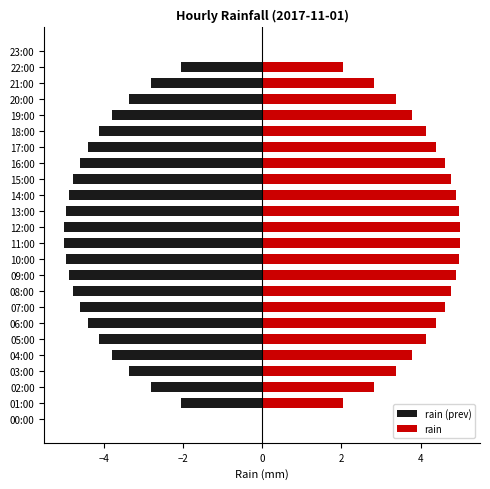

The rain series shows 2.0 at 22:00. True or false?

True